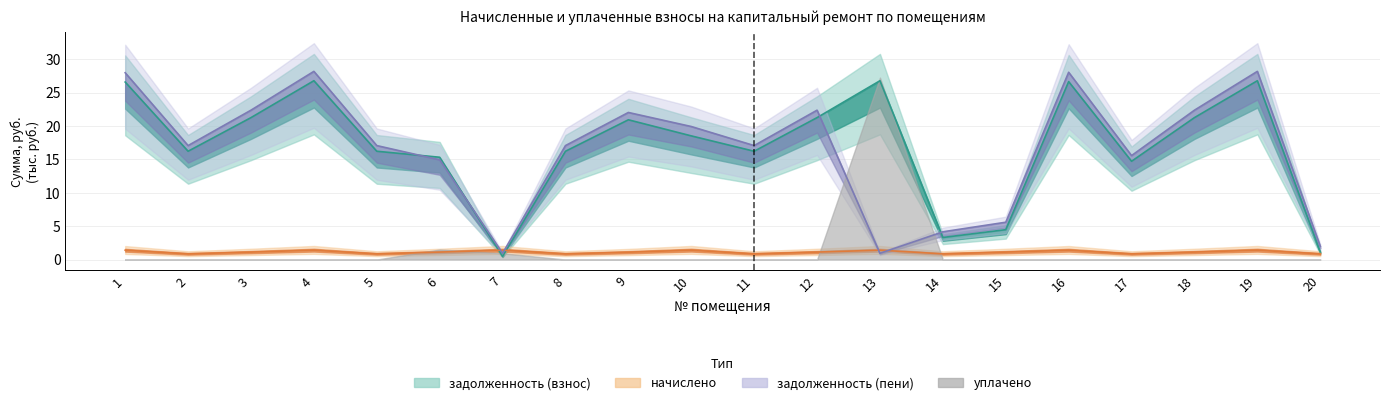

How many intersections are there between задолженность (взнос) and начислено?

2